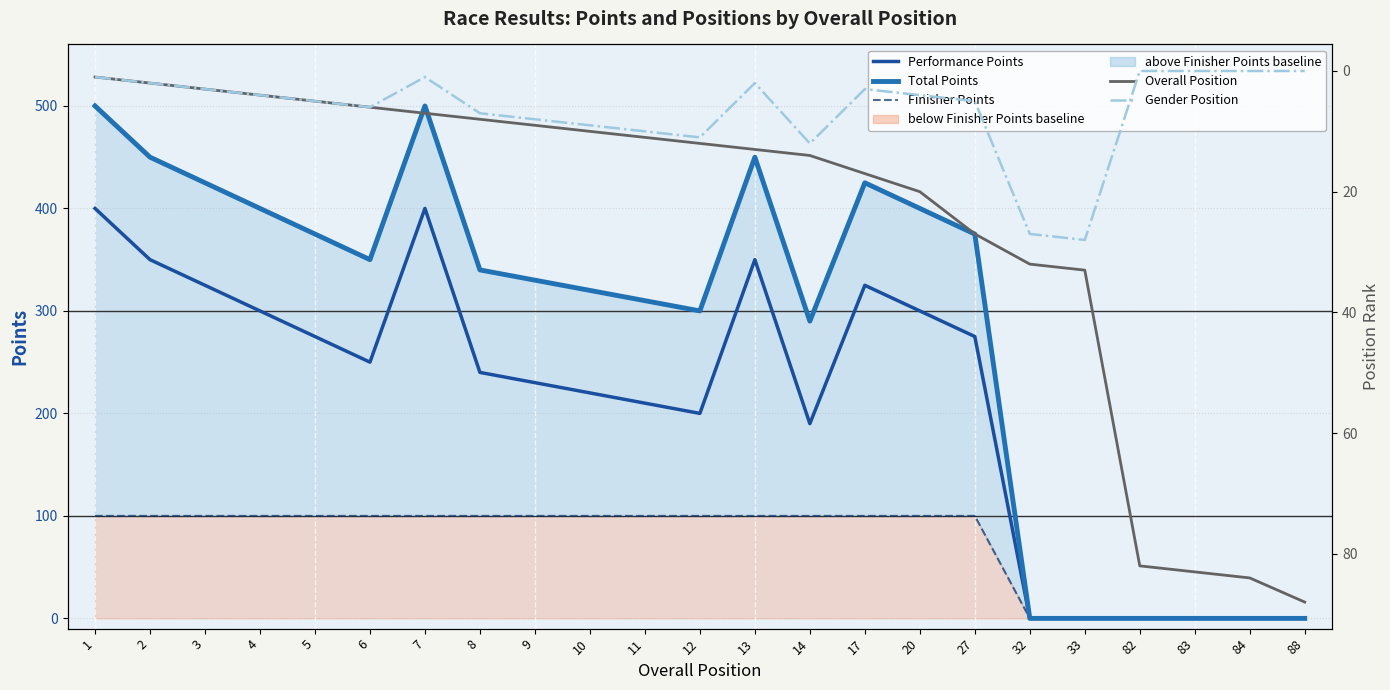

What is the average value of the Finisher Points series?

74